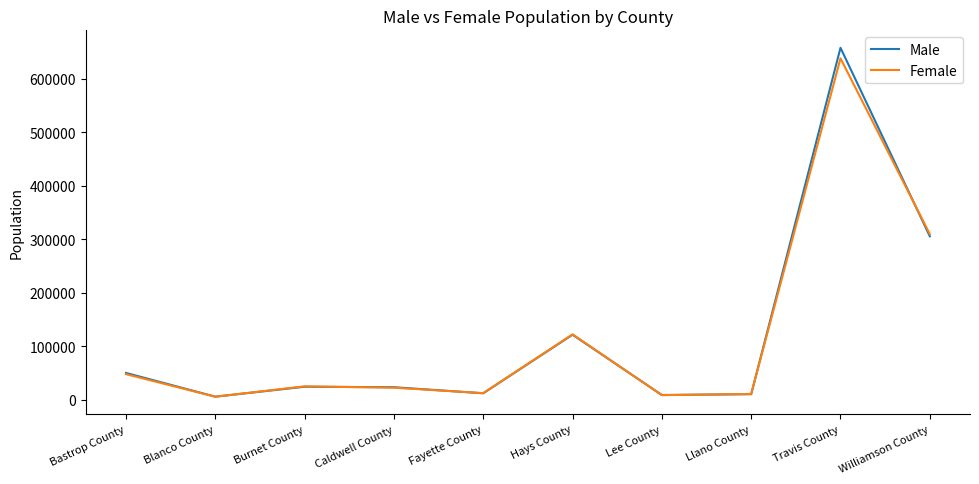

The value of Female at Travis County is 638163. True or false?

True